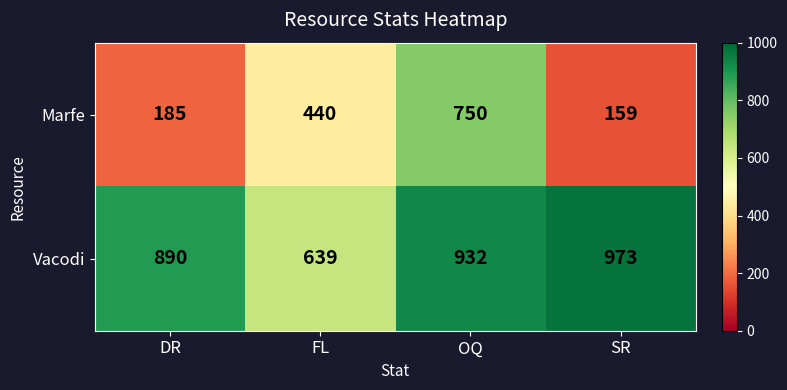

What is the maximum value shown in the chart?

973